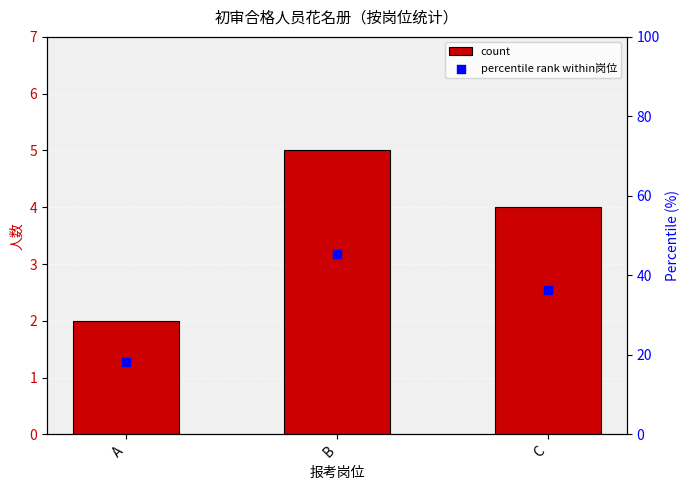

At how many categories does at least one series exceed 36?

2